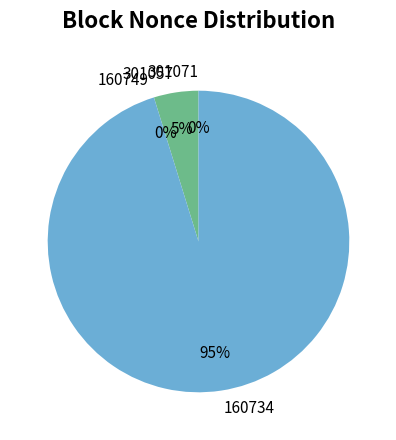

To the nearest percent, what is the average slice percentage?

25%